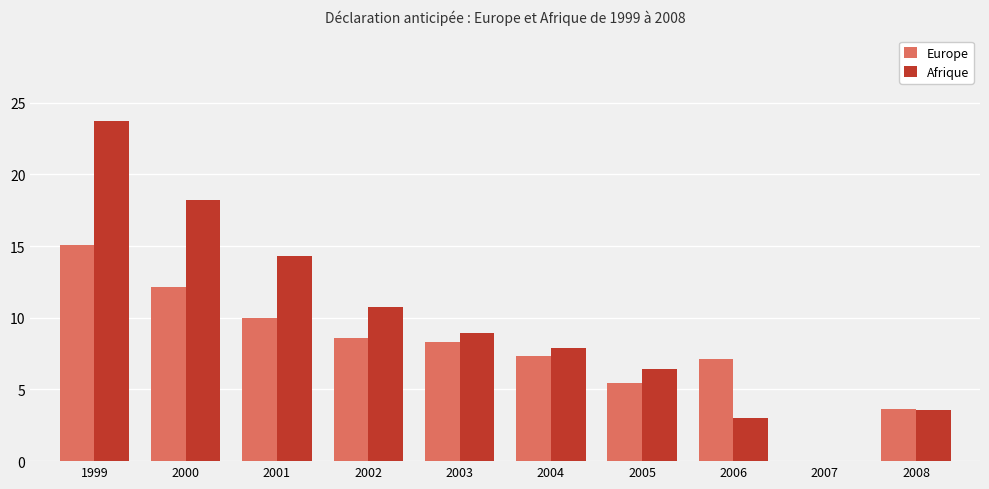

Which series has the widest spread of values?

Afrique